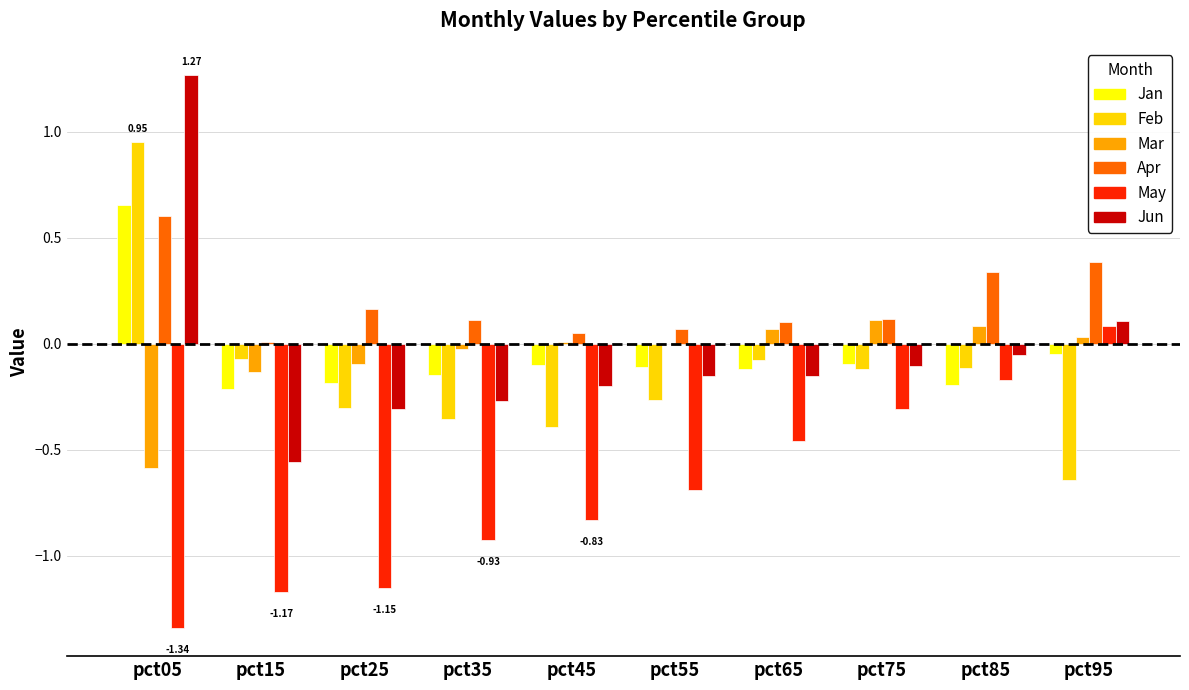

What are all the series names shown in the legend?

Jan, Feb, Mar, Apr, May, Jun